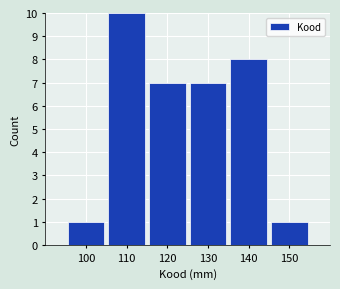

Reading right to left, list all the values displayed in this chart.

150=1	140=8	130=7	120=7	110=10	100=1